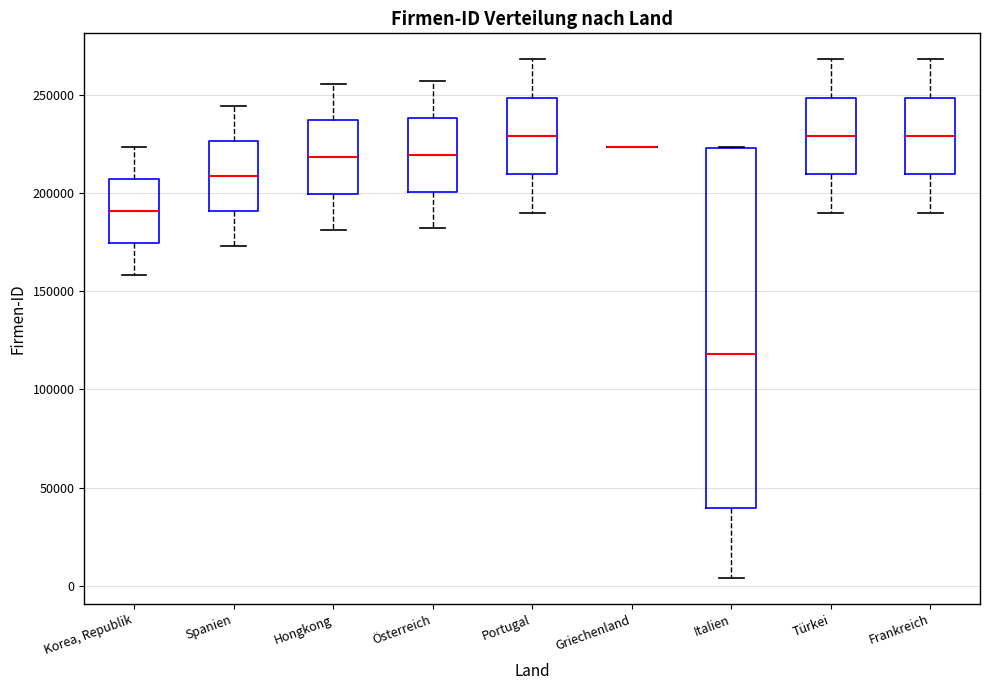

Reading left to right, read every box against the y-axis: the position of its median line, the range the box covers, and the ends of its whiskers. The values are not printed on the chart, so give them approximately, as read against the axis.

Korea, Republik: median 190000, box 175000 to 205000, whiskers 160000 to 225000
Spanien: median 210000, box 190000 to 225000, whiskers 175000 to 245000
Hongkong: median 220000, box 200000 to 235000, whiskers 180000 to 255000
Österreich: median 220000, box 200000 to 240000, whiskers 180000 to 255000
Portugal: median 230000, box 210000 to 250000, whiskers 190000 to 270000
Griechenland: box collapsed to a line at 225000, whiskers 225000 to 225000
Italien: median 120000, box 40000 to 225000, whiskers 5000 to 225000
Türkei: median 230000, box 210000 to 250000, whiskers 190000 to 270000
Frankreich: median 230000, box 210000 to 250000, whiskers 190000 to 270000